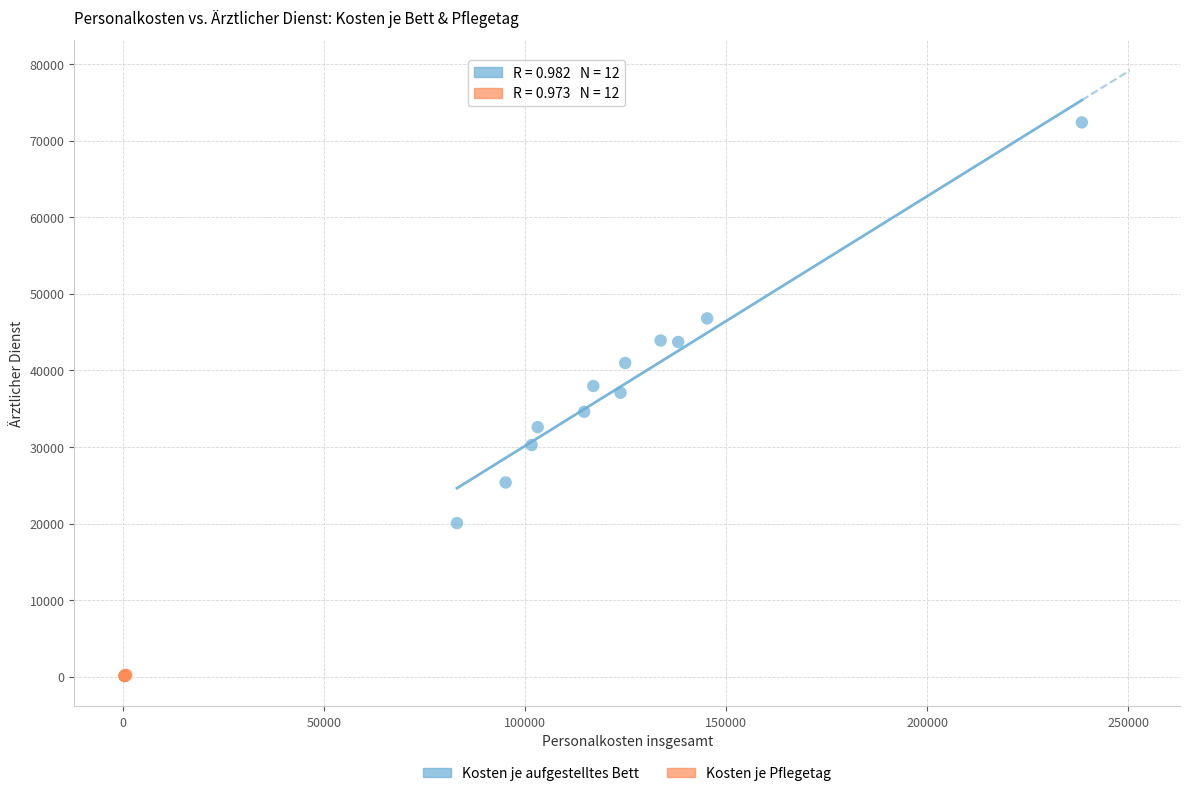

Which series reaches the minimum Y coordinate?

Kosten je Pflegetag